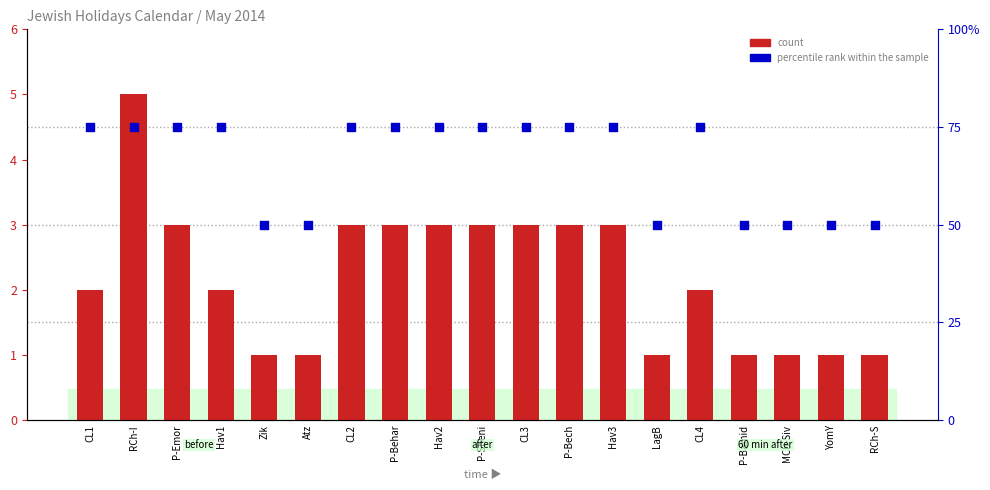

Which series contains the highest Y value?

percentile rank within the sample